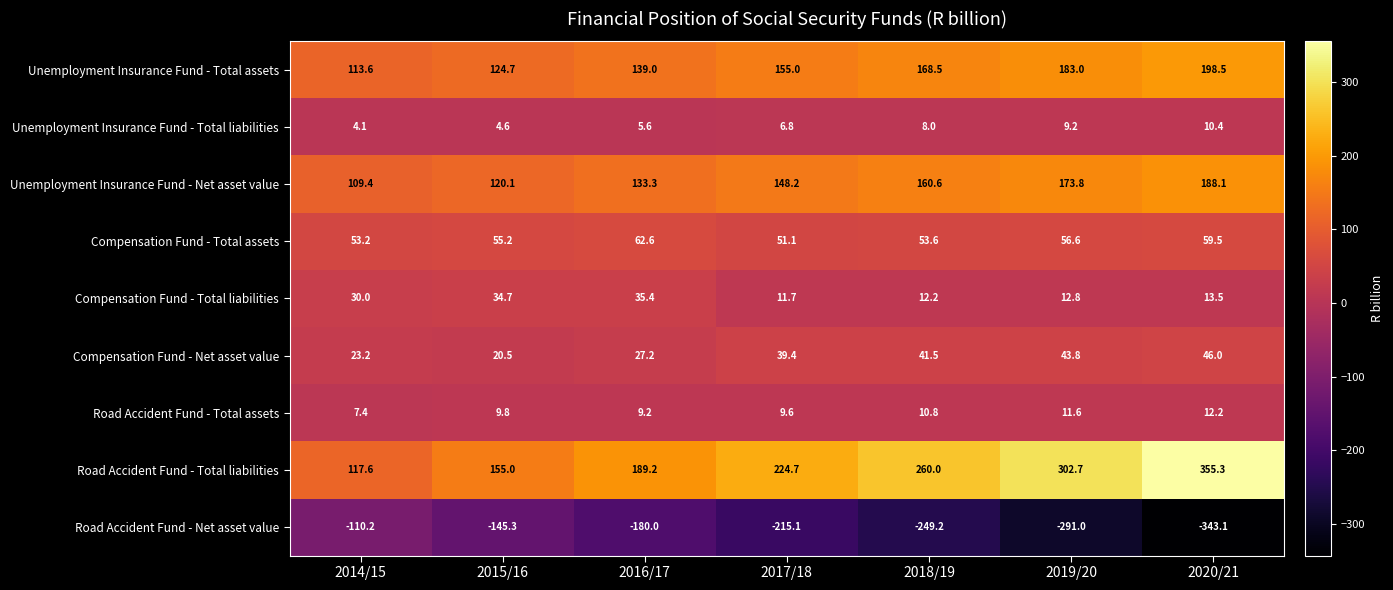

What is the maximum value shown in the chart?

355.3